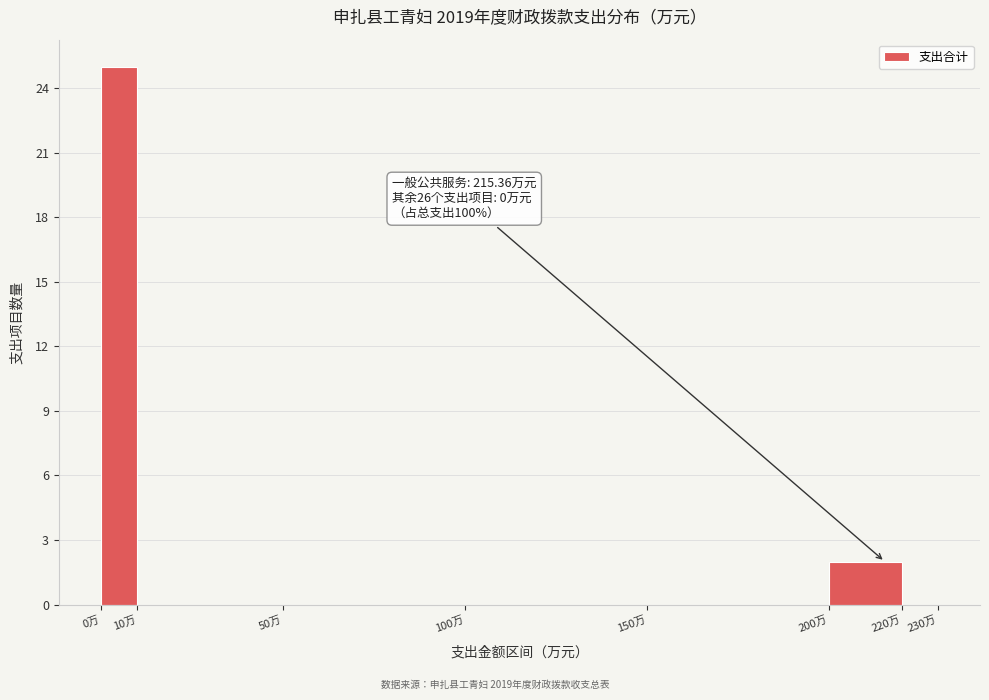

Which range on the x-axis has the tallest bar?

0 to 10